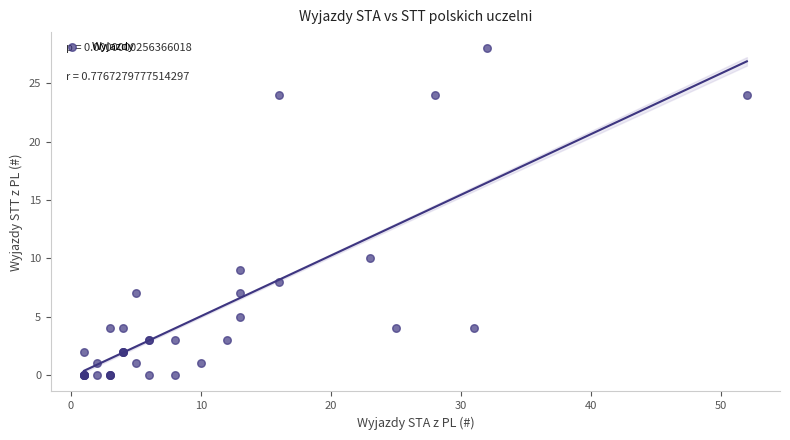

What Y value in the scatter plot is closest to 14?

10